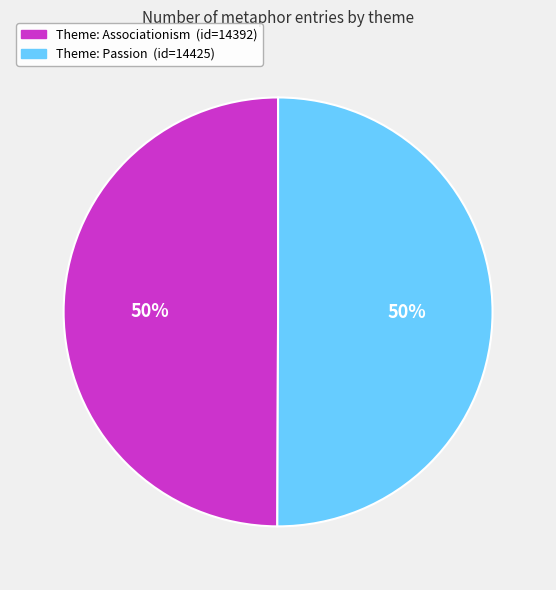

Count the number of slices in the pie.

2